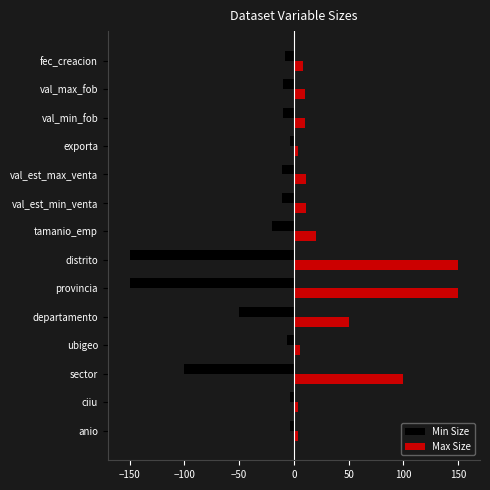

Which series has the largest total across all categories?

Max Size